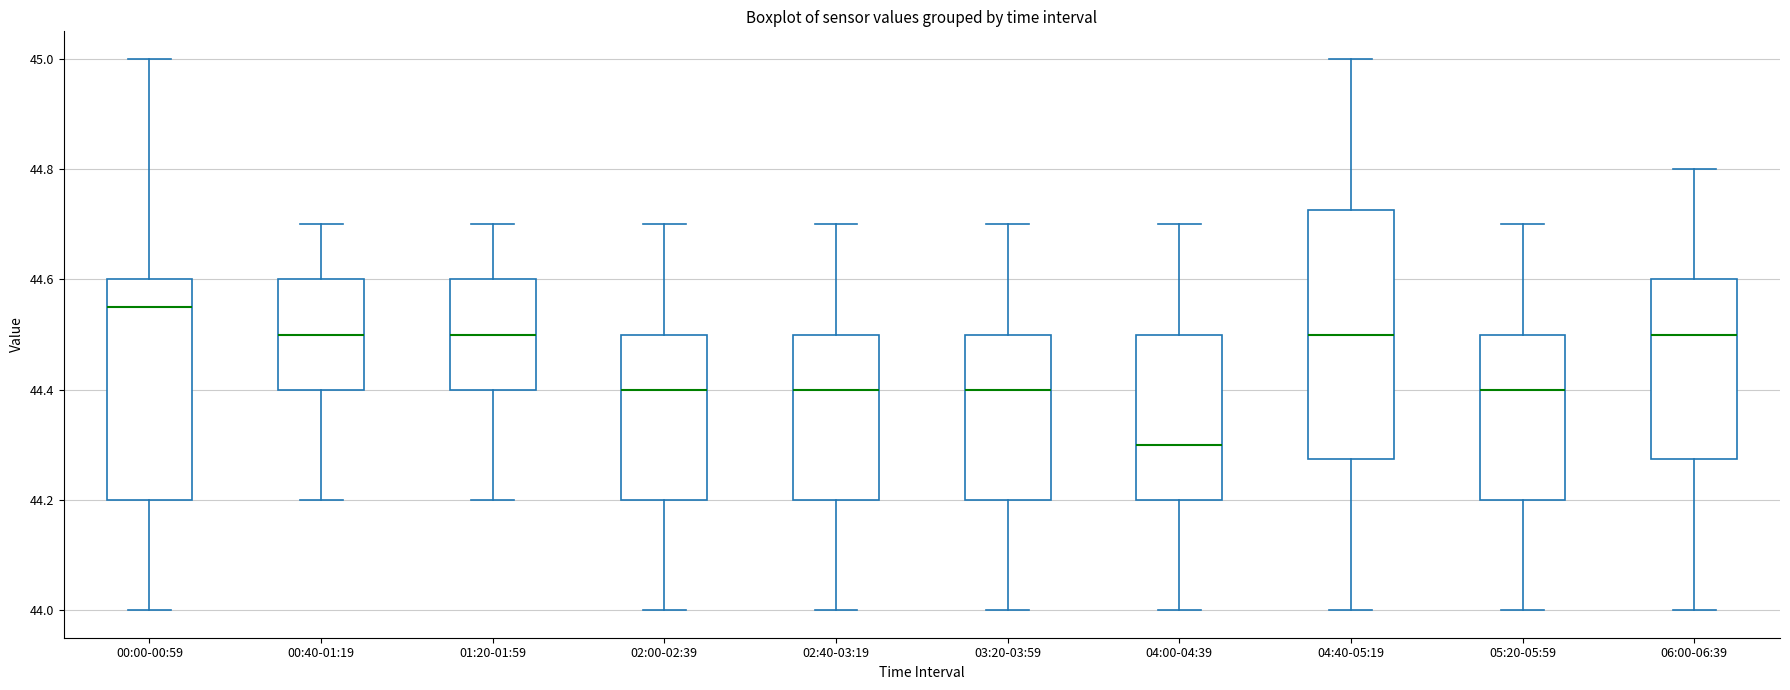

Where is the upper edge of the box for 03:20-03:59 on the y-axis? The values are not printed on the chart, so give them approximately, as read against the axis.

44.50